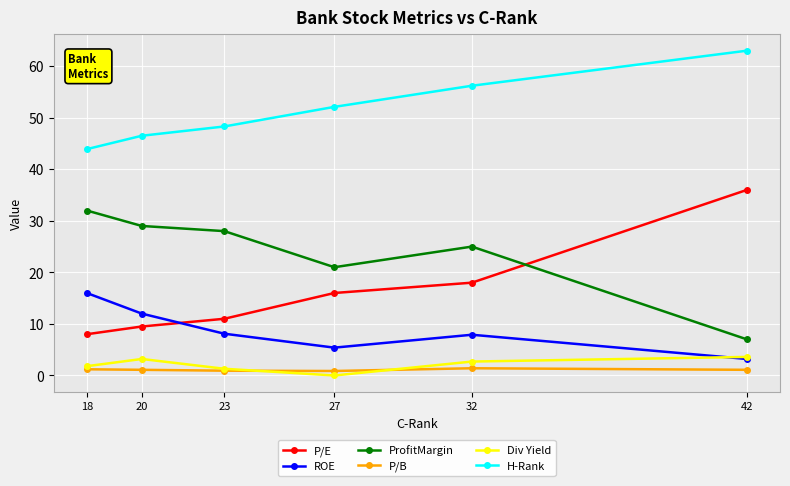

Does the chart have visible grid lines?

Yes